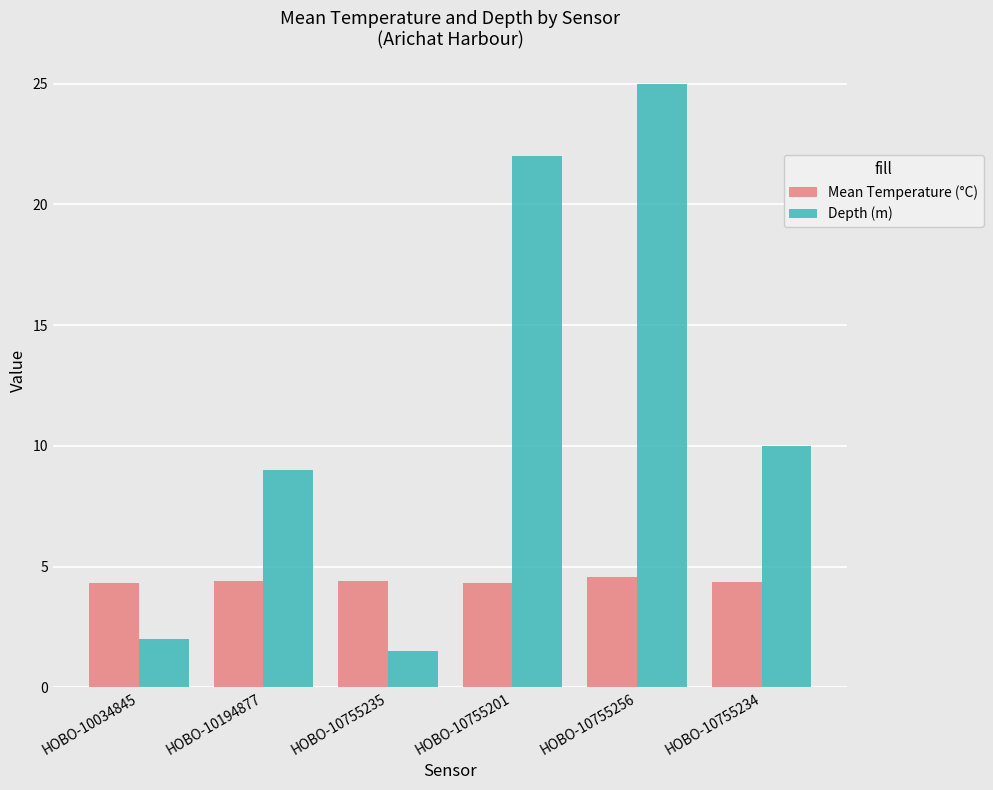

What position from the right is HOBO-10034845?

6